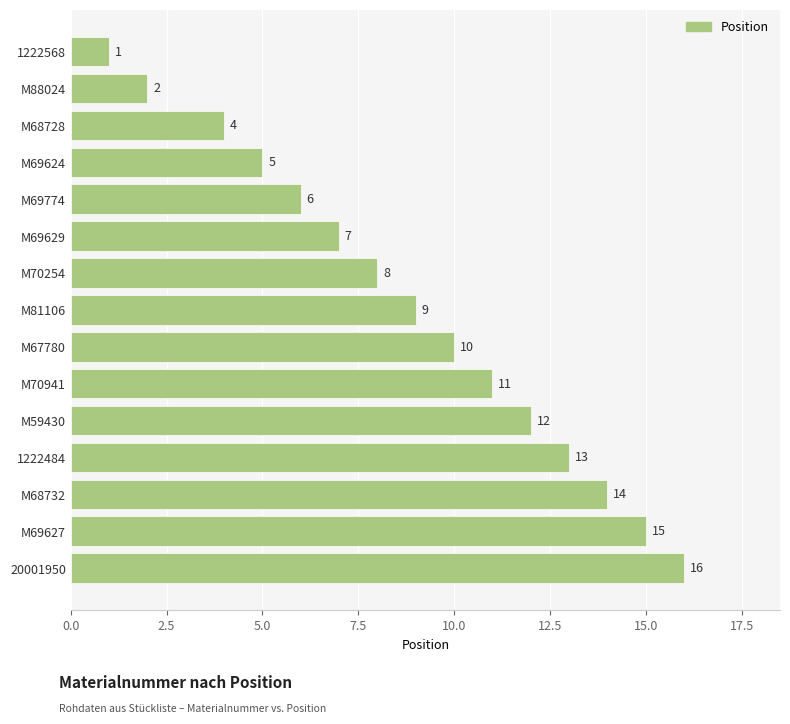

What is the sum of all values?

133